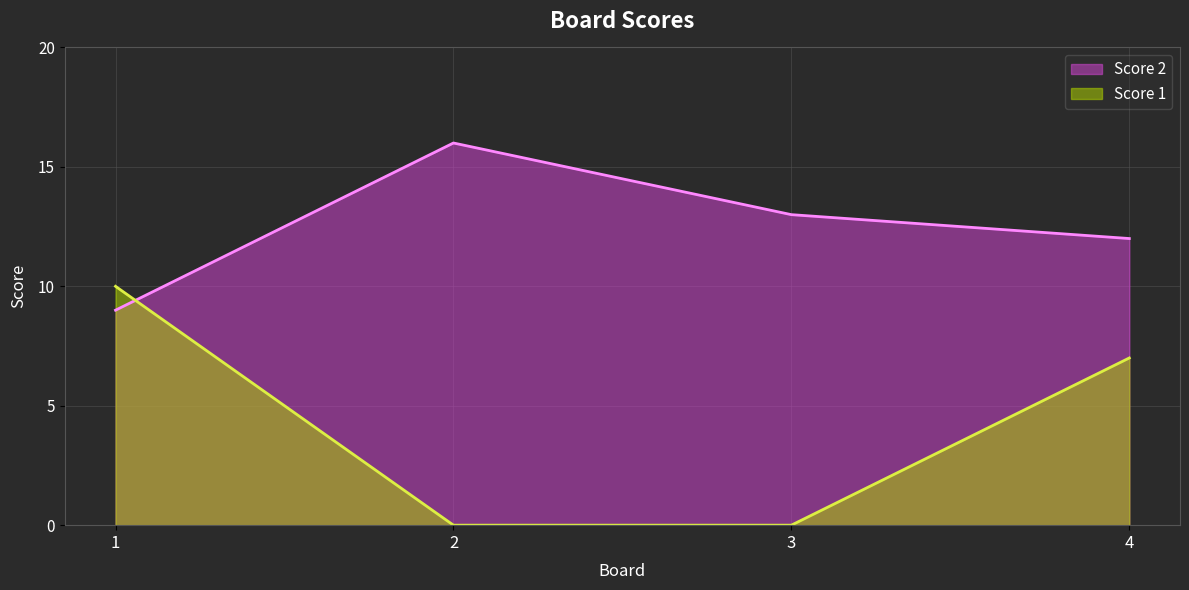

What is the sum of the Score 1 values at 4 and 2?

7